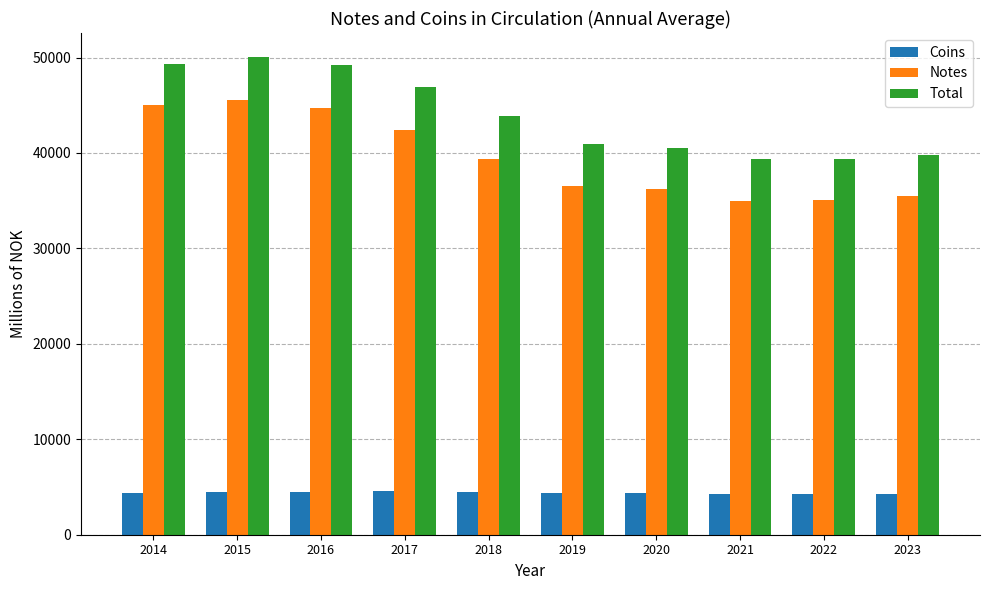

What is the value of the Total bar at the 3rd from the left?

49241.3